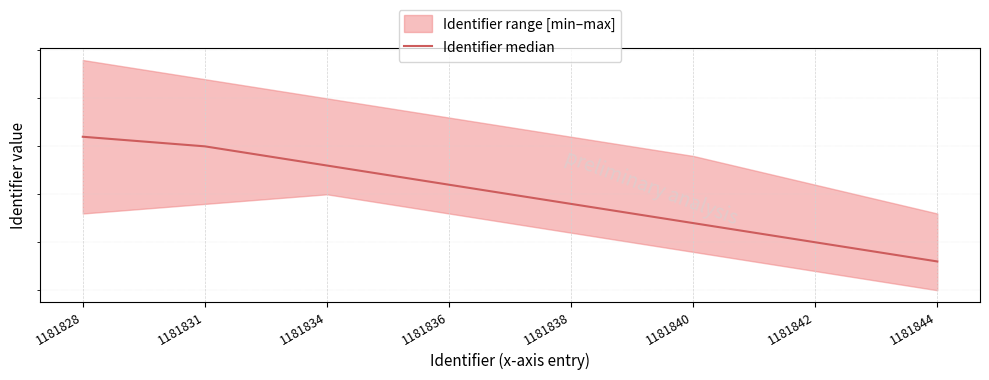

What is the greatest value displayed?

1181836